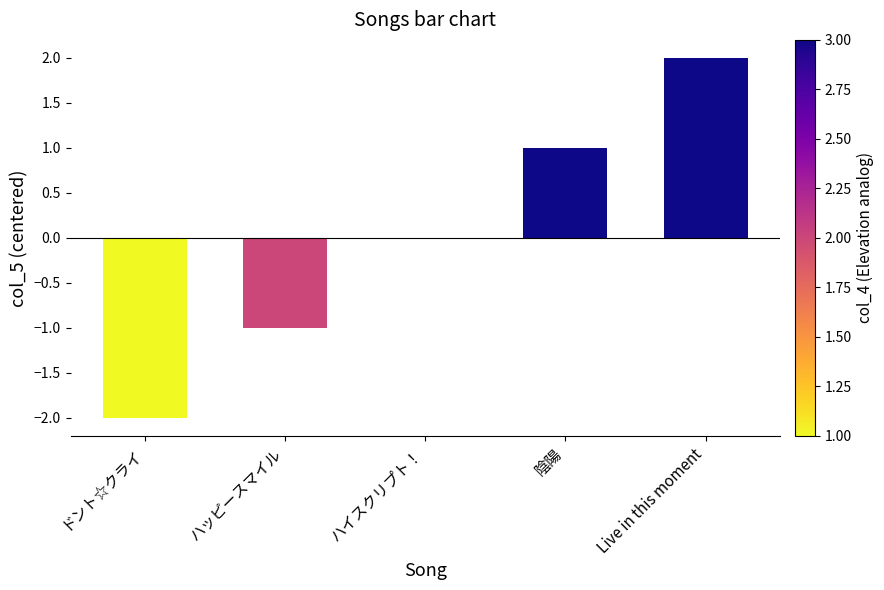

Which has a higher value, ハイスクリプト！ or ハッピースマイル?

ハイスクリプト！